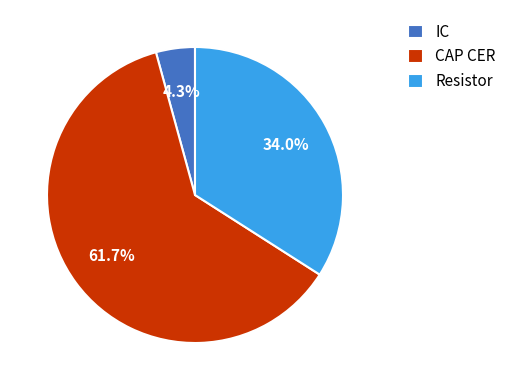

Between IC and Resistor, which is larger?

Resistor